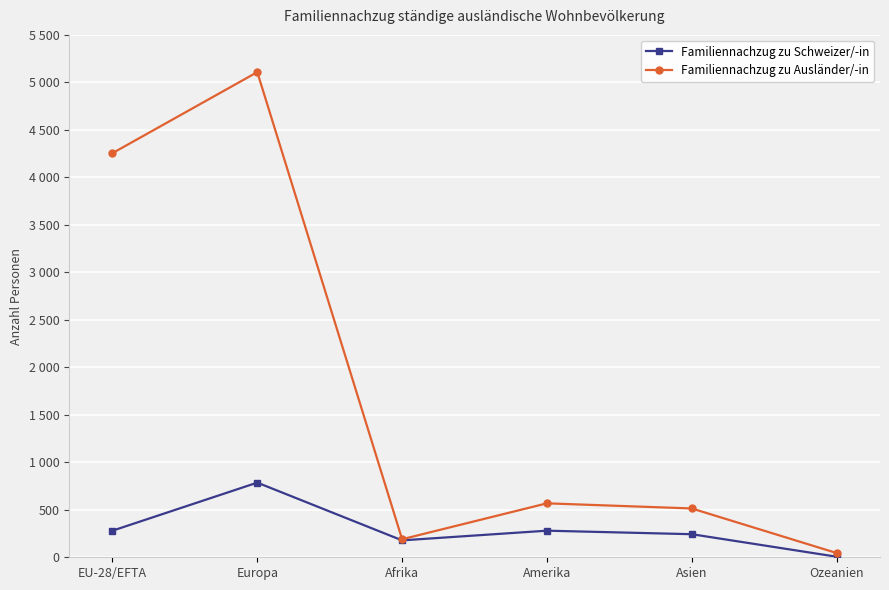

Does the chart have visible grid lines?

Yes